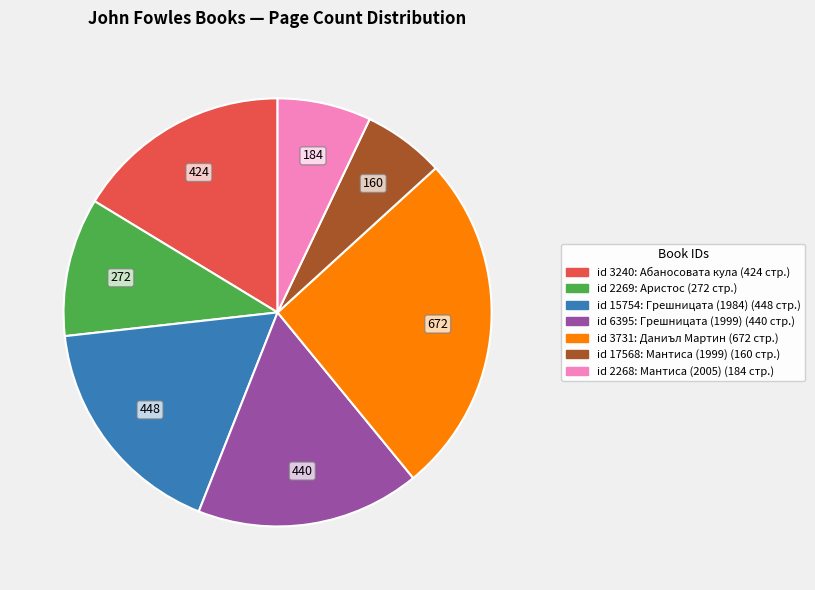

Is there any slice that represents more than half of the pie?

No